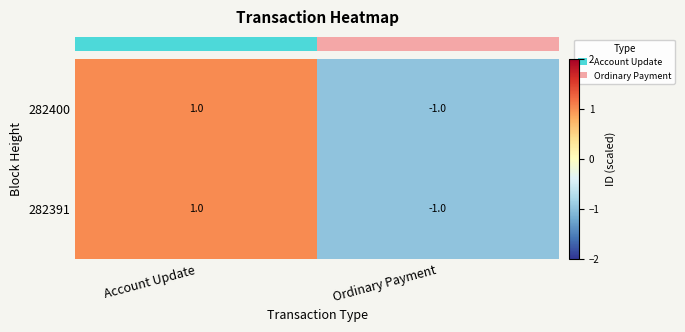

List the labels in order of 282391 value, smallest first.

Ordinary Payment, Account Update